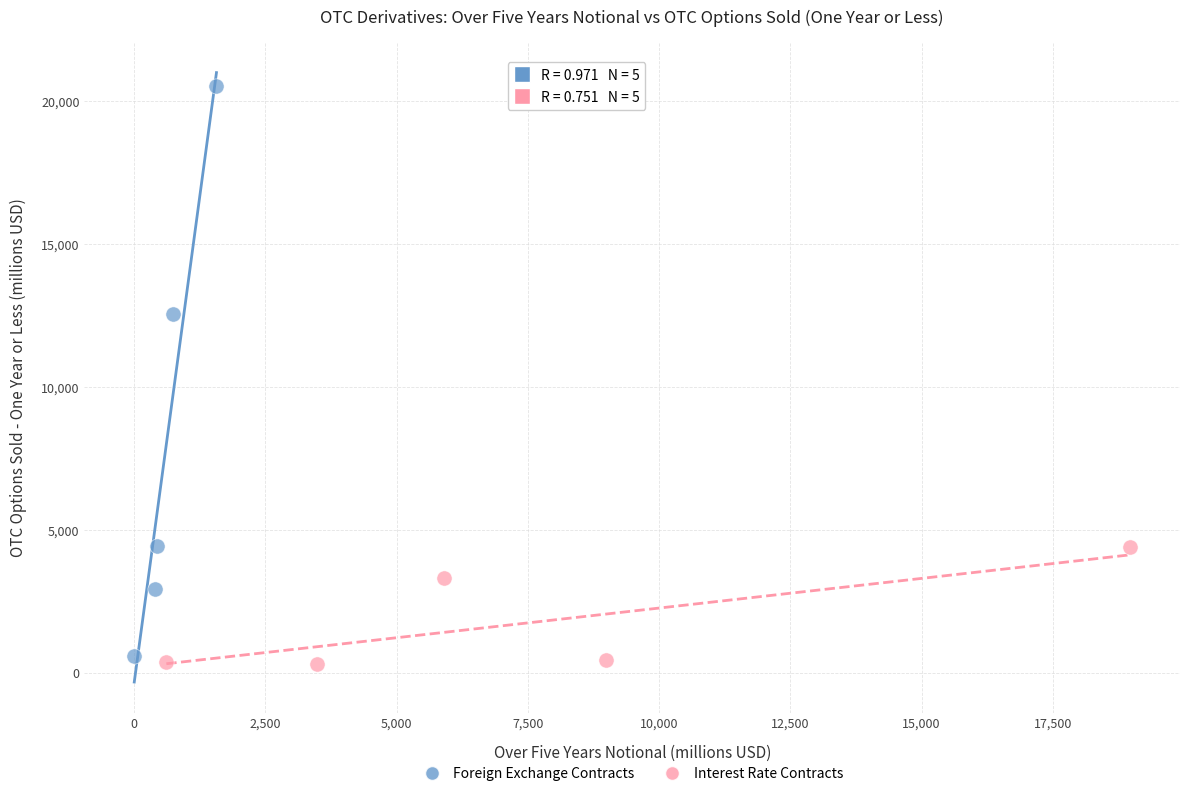

Which series has the widest spread of Y values?

Foreign Exchange Contracts